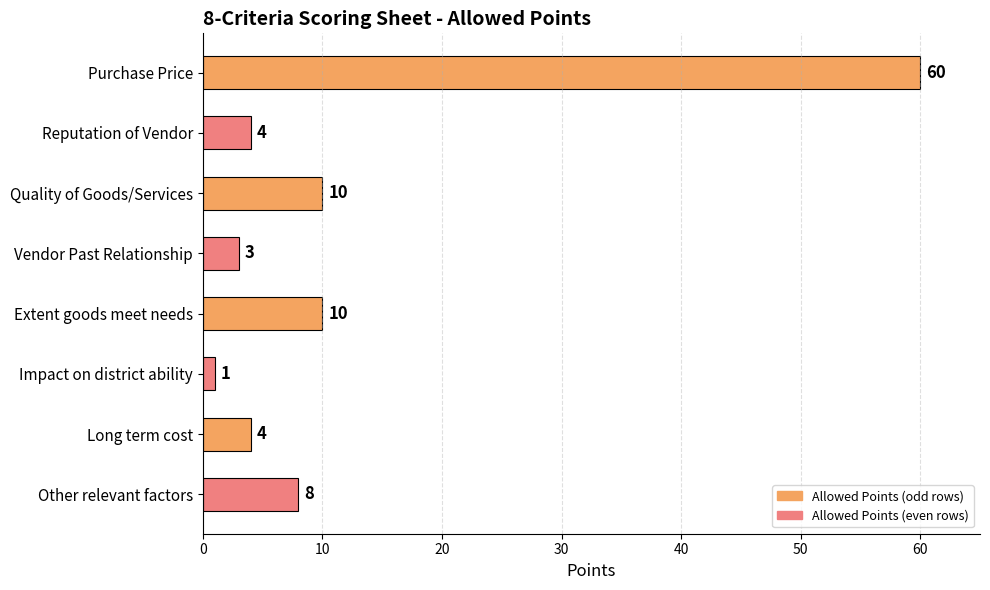

Reading bottom to top, what are all the values shown in this chart?

8	4	1	10	3	10	4	60